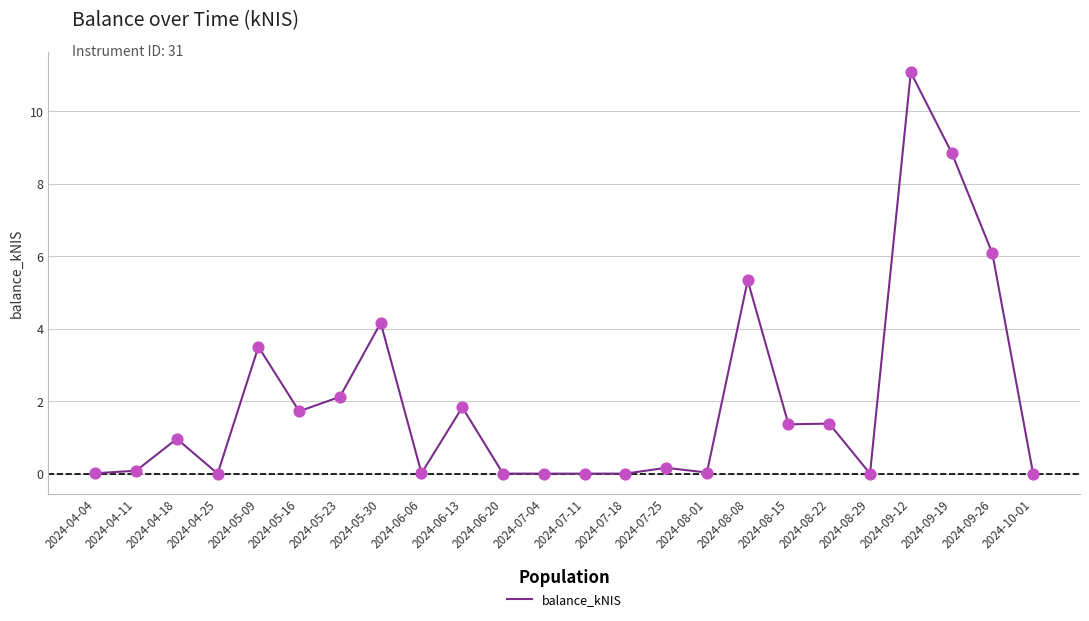

What is the ratio of the value at 2024-08-22 to the value at 2024-08-08?

0.3